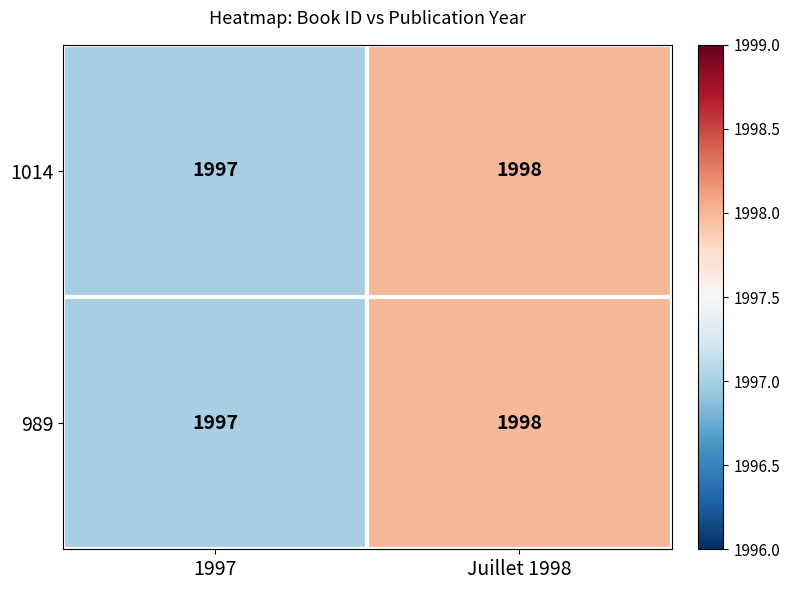

What is the sum of all 1014 values?

3995